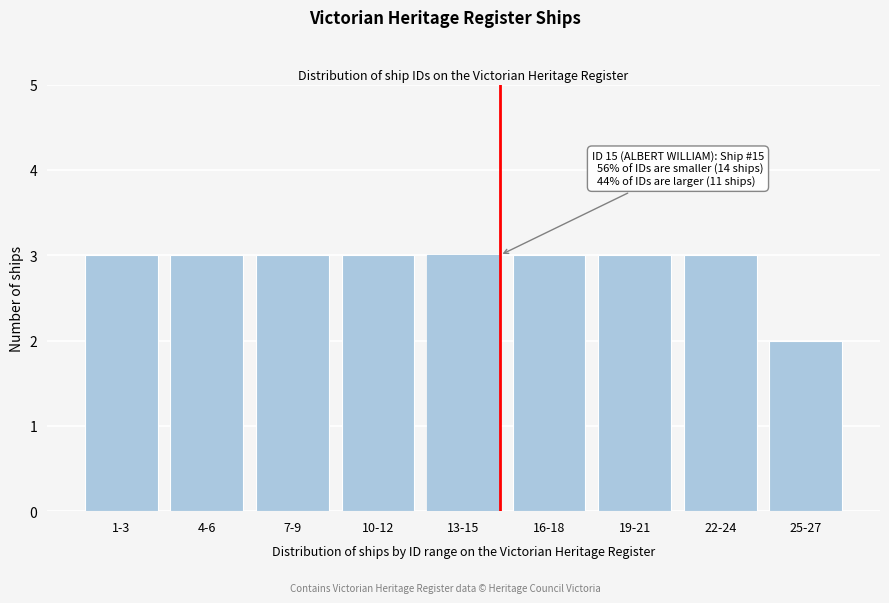

Reading right to left, extract all data points from this chart.

25-27=2	22-24=3	19-21=3	16-18=3	13-15=3	10-12=3	7-9=3	4-6=3	1-3=3